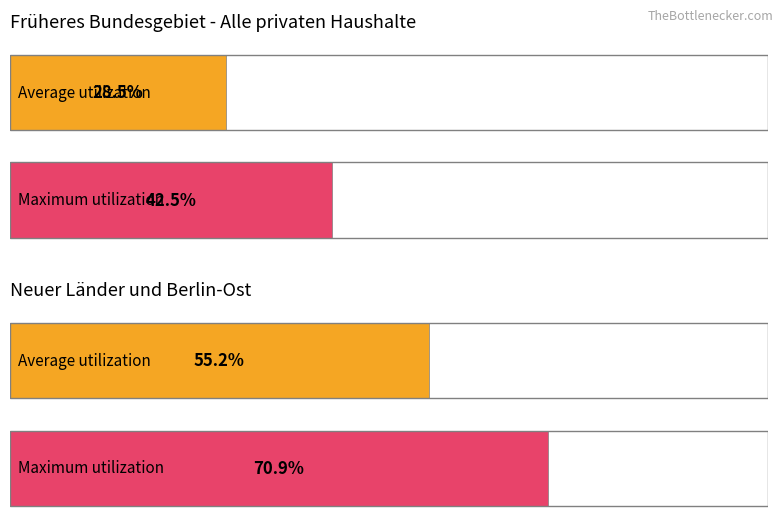

Which series has the widest spread of values?

Maximum utilization